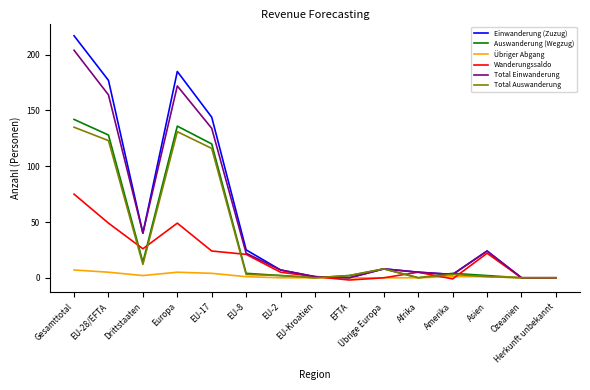

What is the difference between the Übriger Abgang values at EU-28/EFTA and EU-2?

5